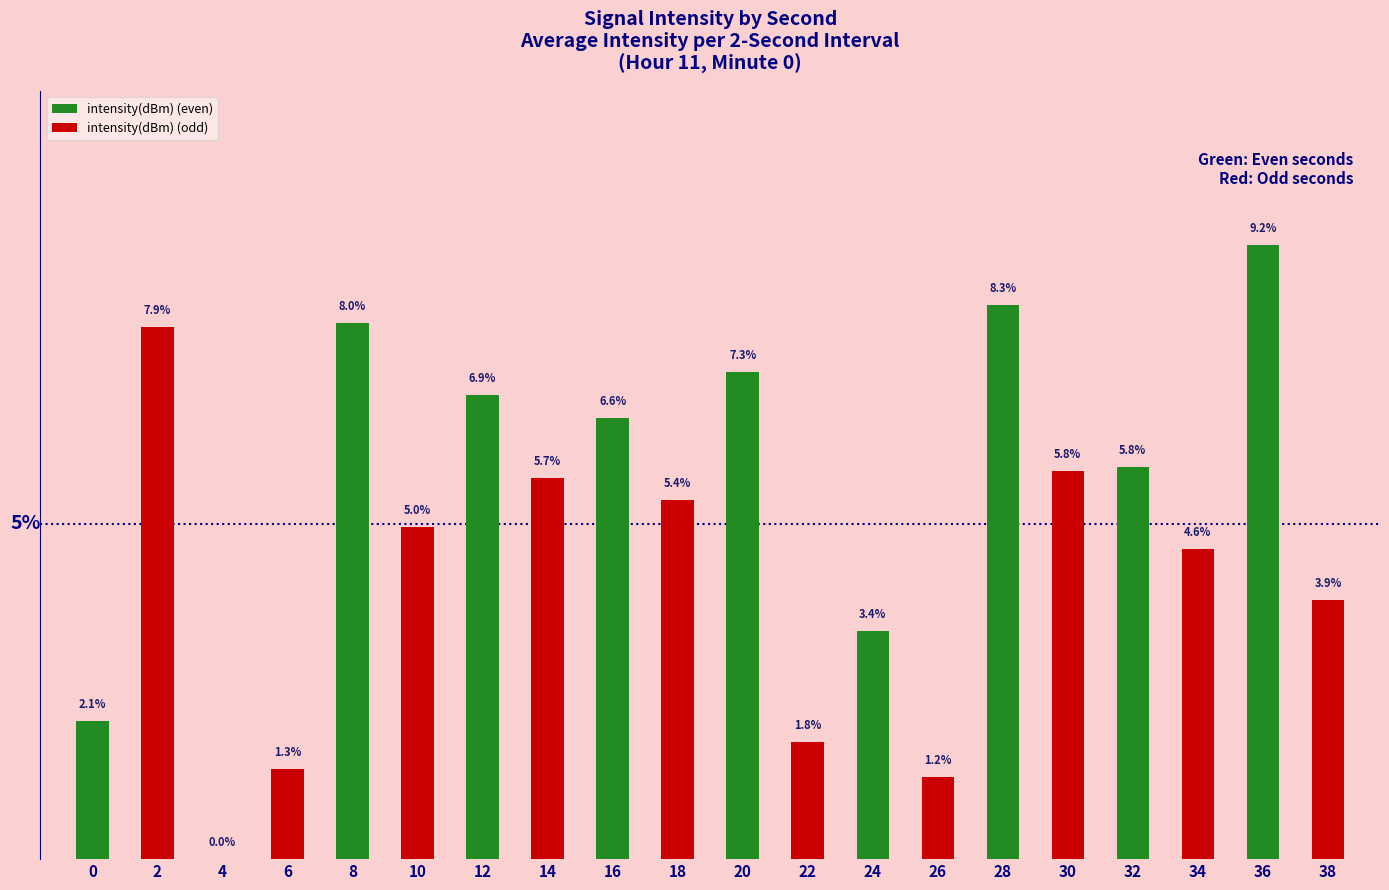

Which series has the largest total across all categories?

intensity(dBm) (even)